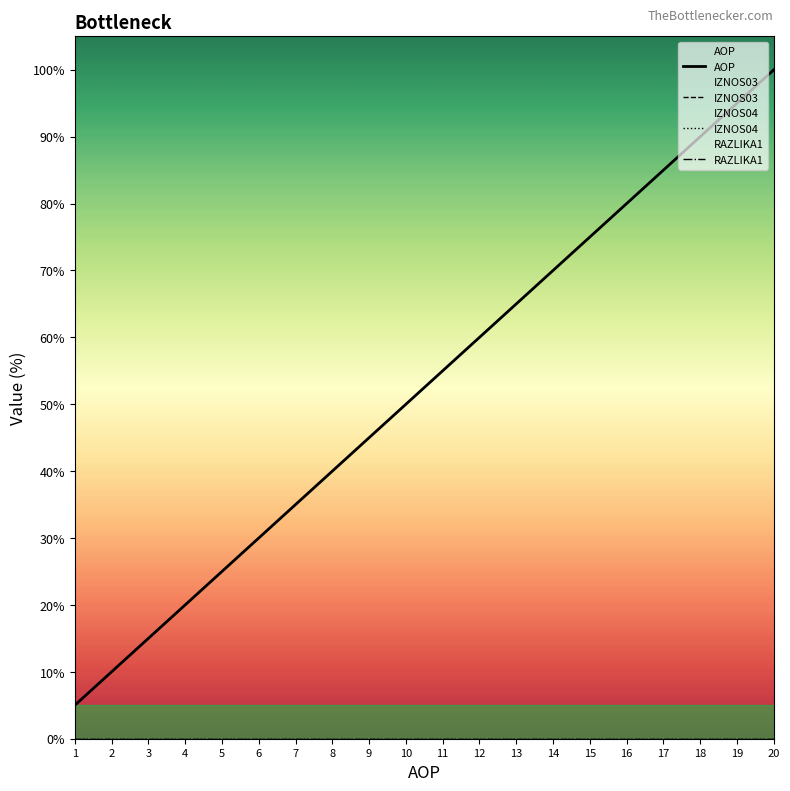

Reading left to right, extract all data points from this chart.

AOP: 1=5.0	2=10.0	3=15.0	4=20.0	5=25.0	6=30.0	7=35.0	8=40.0	9=45.0	10=50.0	11=55.0	12=60.0	13=65.0	14=70.0	15=75.0	16=80.0	17=85.0	18=90.0	19=95.0	20=100.0
IZNOS03: 1=0.0	2=0.0	3=0.0	4=0.0	5=0.0	6=0.0	7=0.0	8=0.0	9=0.0	10=0.0	11=0.0	12=0.0	13=0.0	14=0.0	15=0.0	16=0.0	17=0.0	18=0.0	19=0.0	20=0.0
IZNOS04: 1=0.0	2=0.0	3=0.0	4=0.0	5=0.0	6=0.0	7=0.0	8=0.0	9=0.0	10=0.0	11=0.0	12=0.0	13=0.0	14=0.0	15=0.0	16=0.0	17=0.0	18=0.0	19=0.0	20=0.0
RAZLIKA1: 1=0.0	2=0.0	3=0.0	4=0.0	5=0.0	6=0.0	7=0.0	8=0.0	9=0.0	10=0.0	11=0.0	12=0.0	13=0.0	14=0.0	15=0.0	16=0.0	17=0.0	18=0.0	19=0.0	20=0.0